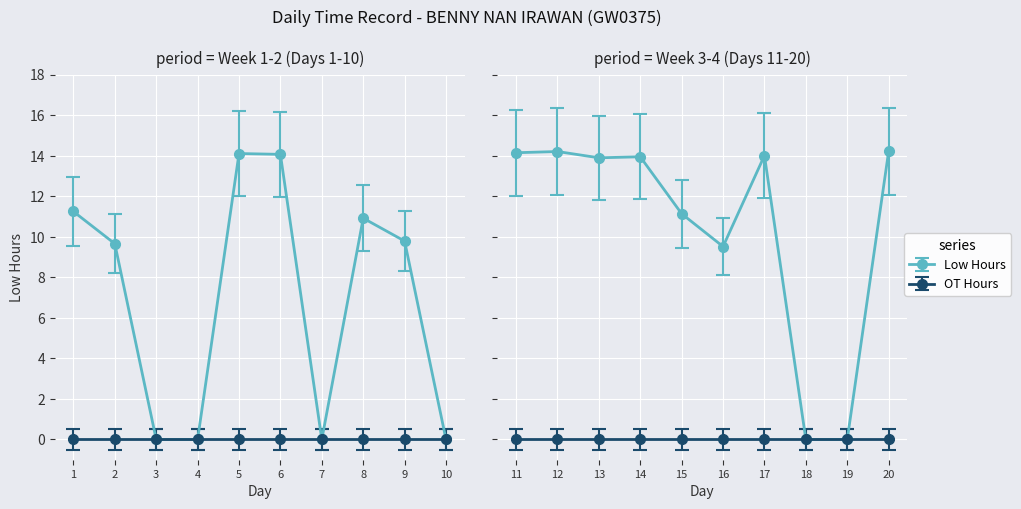

Reading left to right, list all the values displayed in this chart.

1=11.2	2=9.7	3=0.0	4=0.0	5=14.1	6=14.1	7=0.0	8=10.9	9=9.8	10=0.0	11=14.2	12=14.2	13=13.9	14=13.9	15=11.1	16=9.5	17=14.0	18=0.0	19=0.0	20=14.2